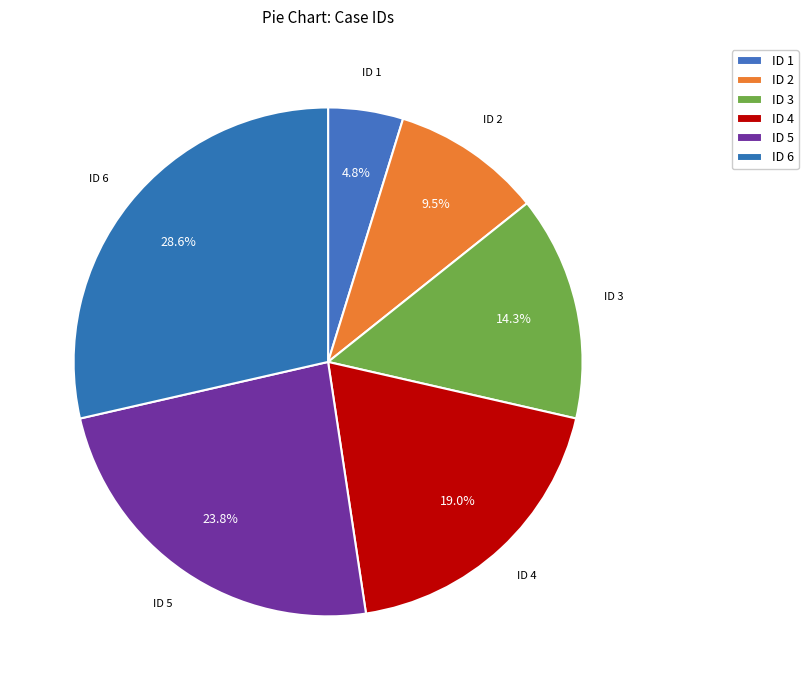

To the nearest percent, what percentage of the pie is ID 4?

19%